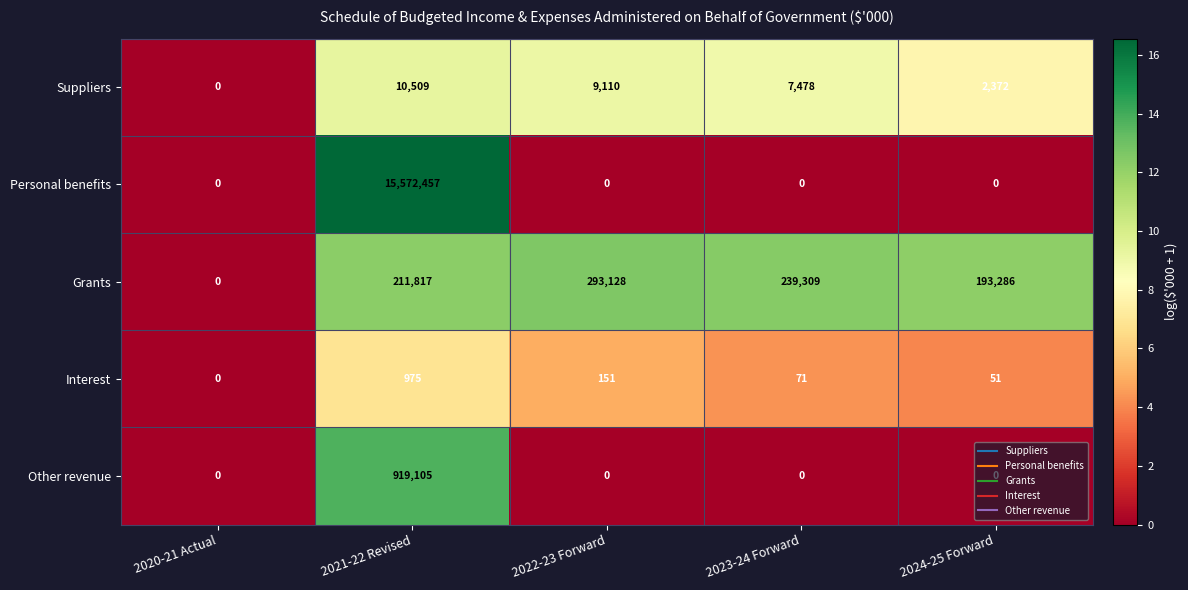

Where is Grants nearest to the value 146564?

2024-25 Forward